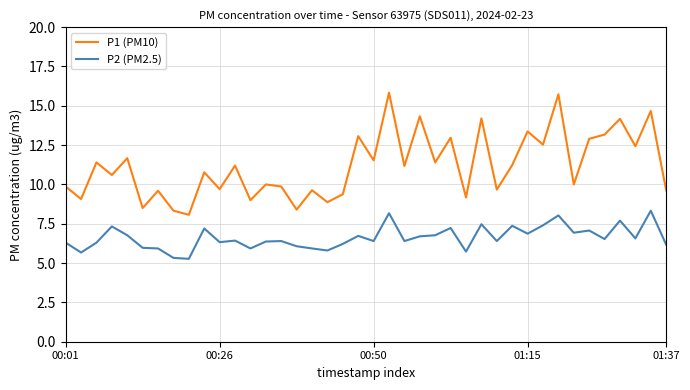

Which series has the largest total across all categories?

P1 (PM10)